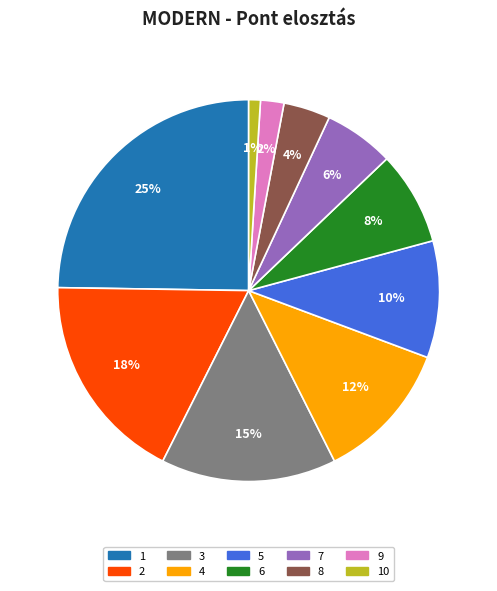

Is there a majority slice in this chart?

No